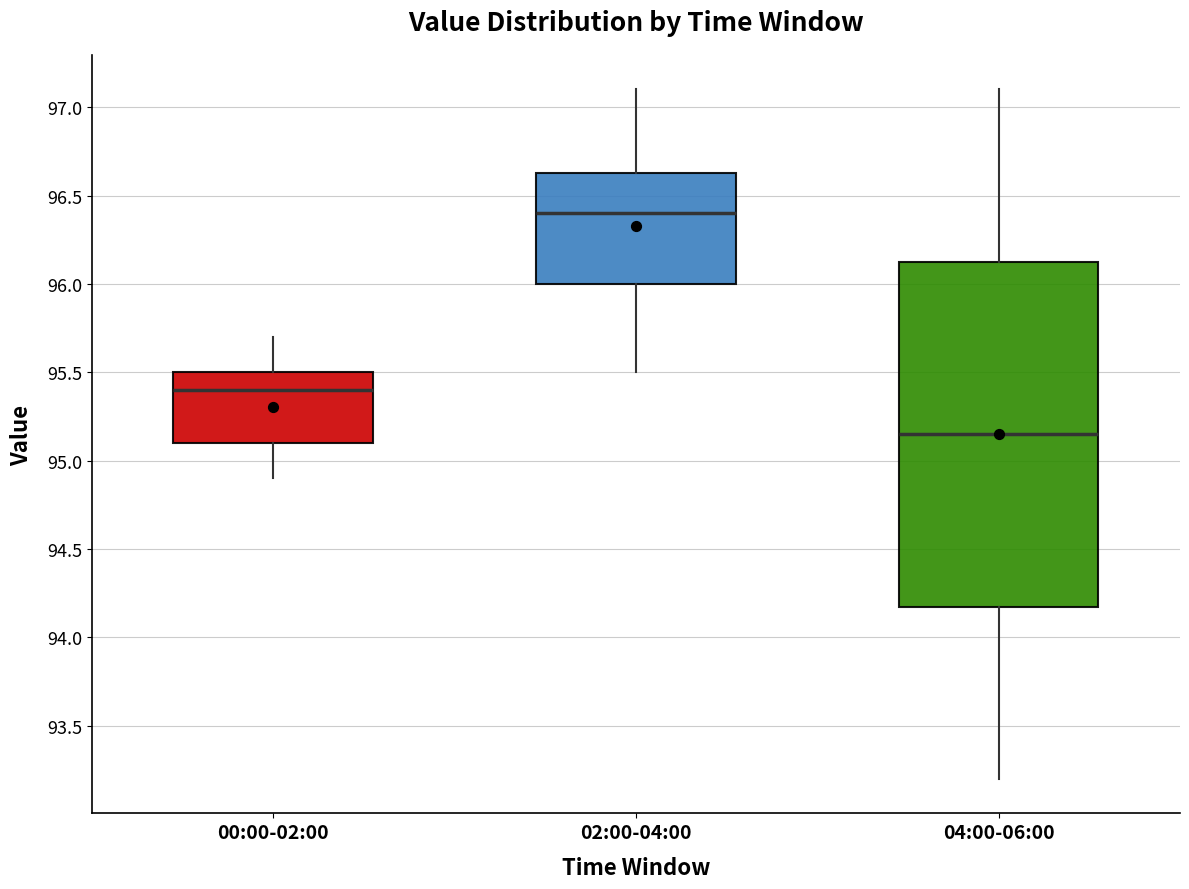

Comparing the boxes themselves (not the whiskers), which one is the tallest?

04:00-06:00